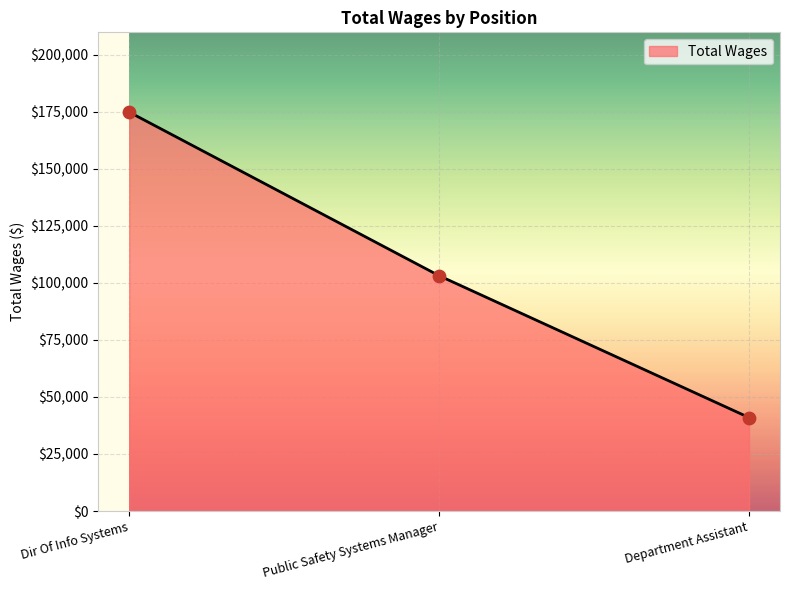

Between Department Assistant and Public Safety Systems Manager, which is larger?

Public Safety Systems Manager